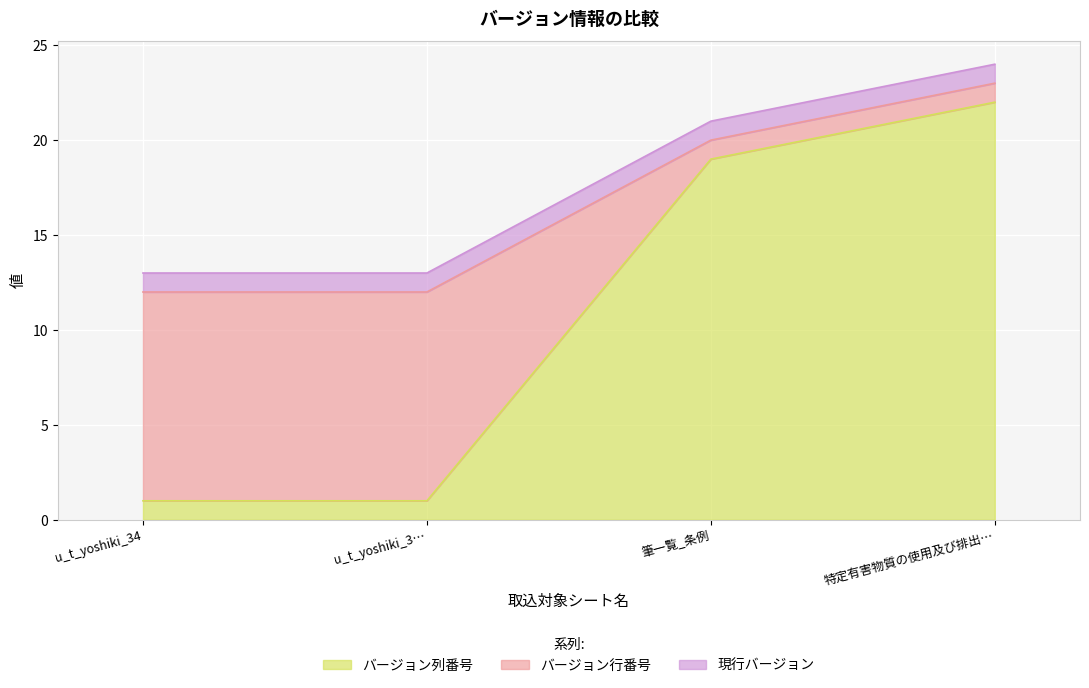

Between u_t_yoshiki_34_besshi and 筆一覧_条例, which is larger?

筆一覧_条例